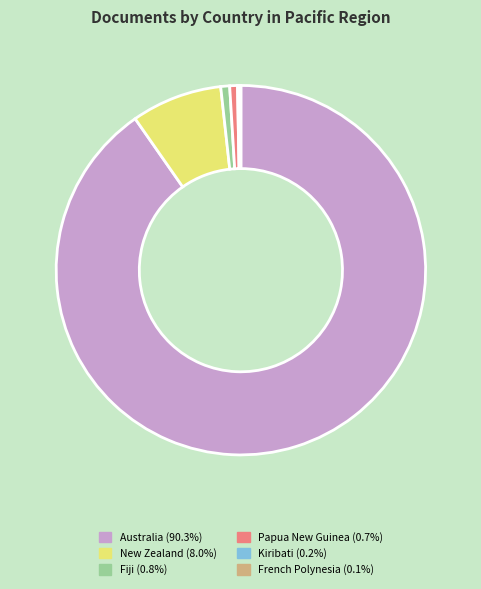

Which category has the biggest portion of the pie?

Australia